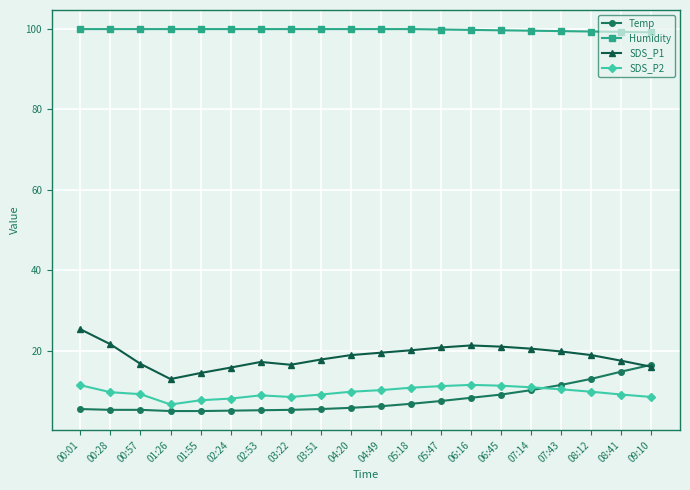

What is the spread (max minus min) of values at 02:53?

94.7